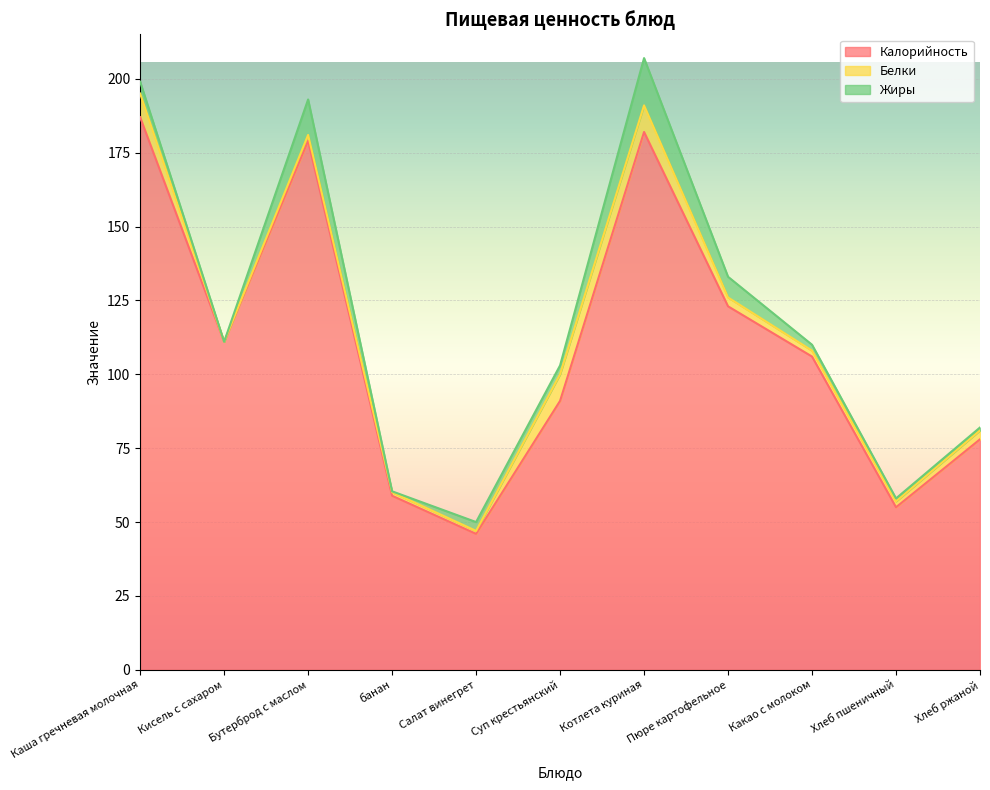

Does the chart display data point markers on the line(s)?

No